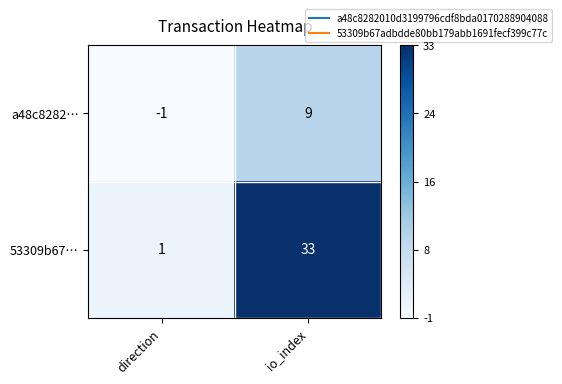

Which series has the widest spread of values?

53309b67…